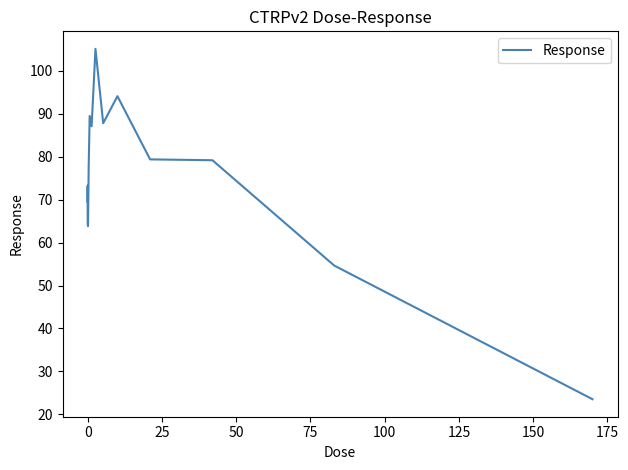

What is the sum of all values?

1189.9